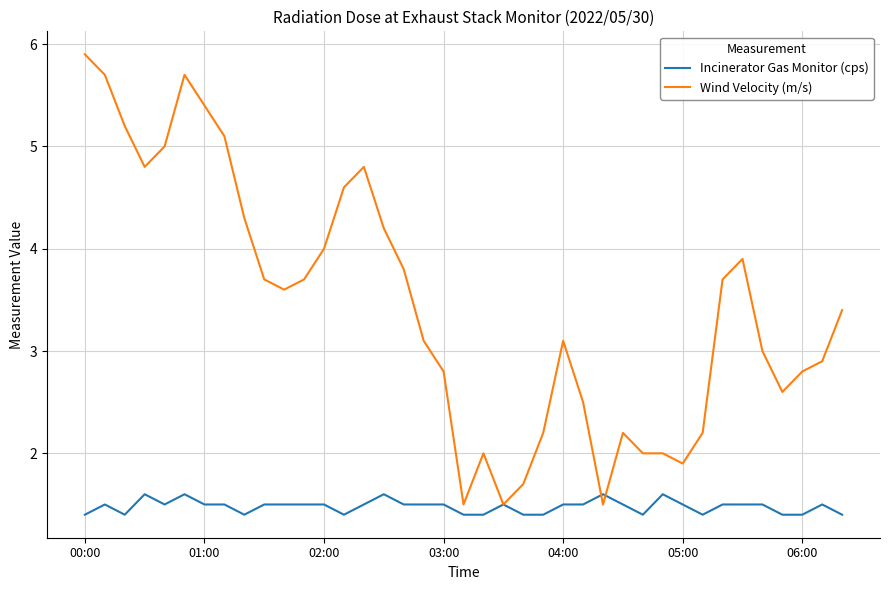

What is the highest value of the Incinerator Gas Monitor (cps) series?

1.6